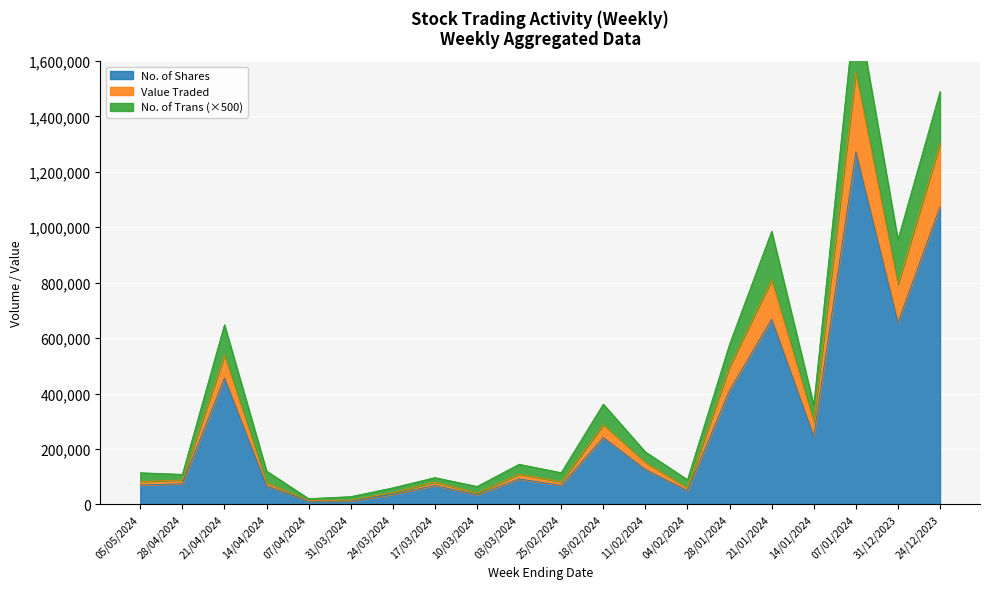

How many values in the No. of Shares series exceed 91859?

9